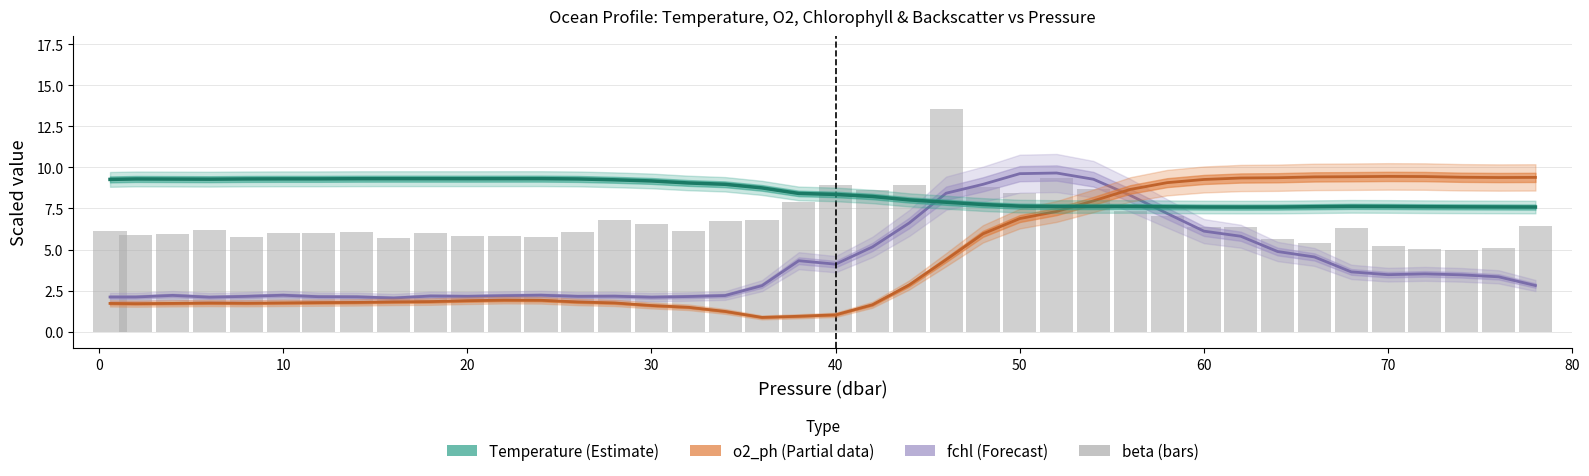

Does the chart contain stacked bars?

No